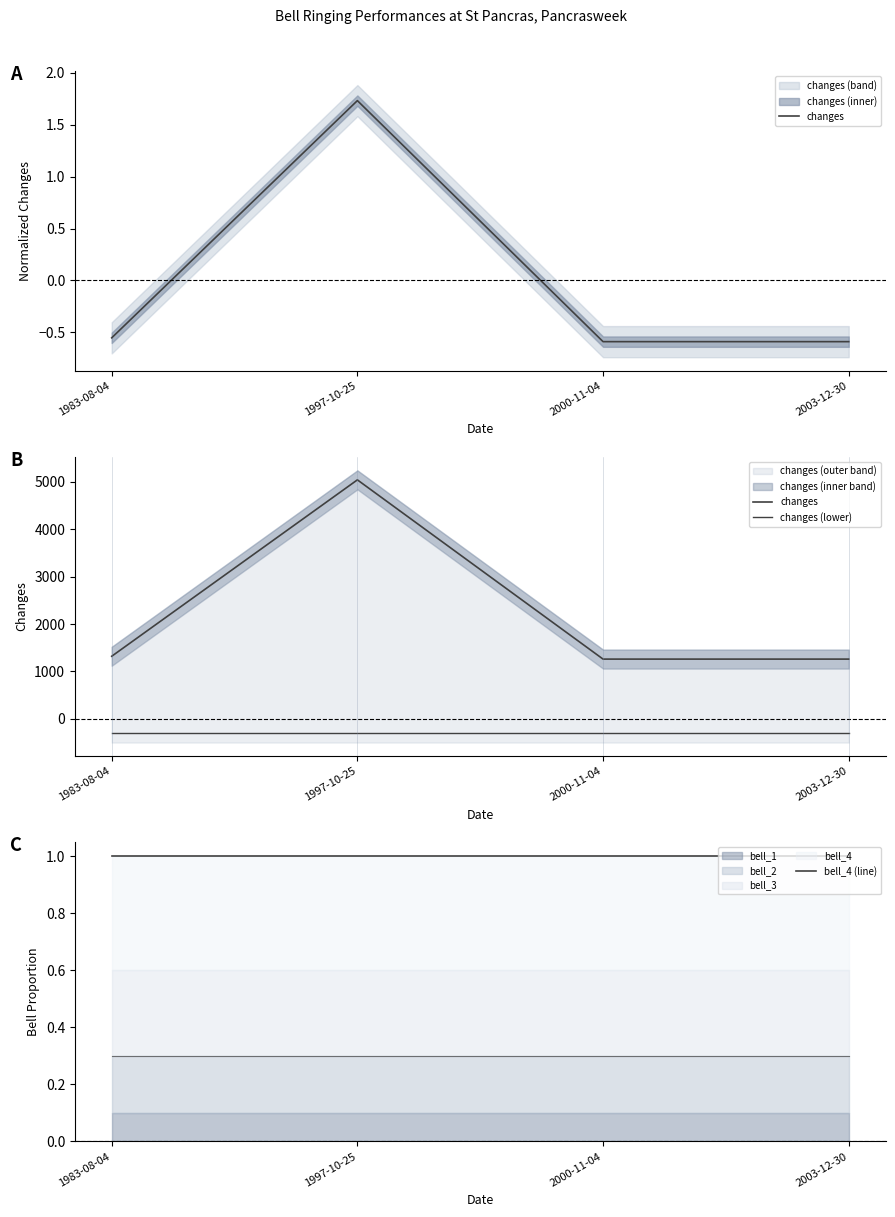

True or false: changes has a value of 1320 at 1983-08-04.

True